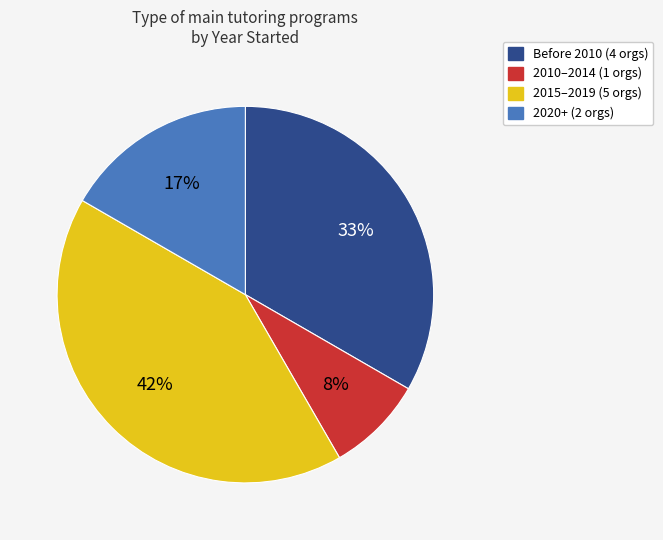

Is there any slice that represents more than half of the pie?

No